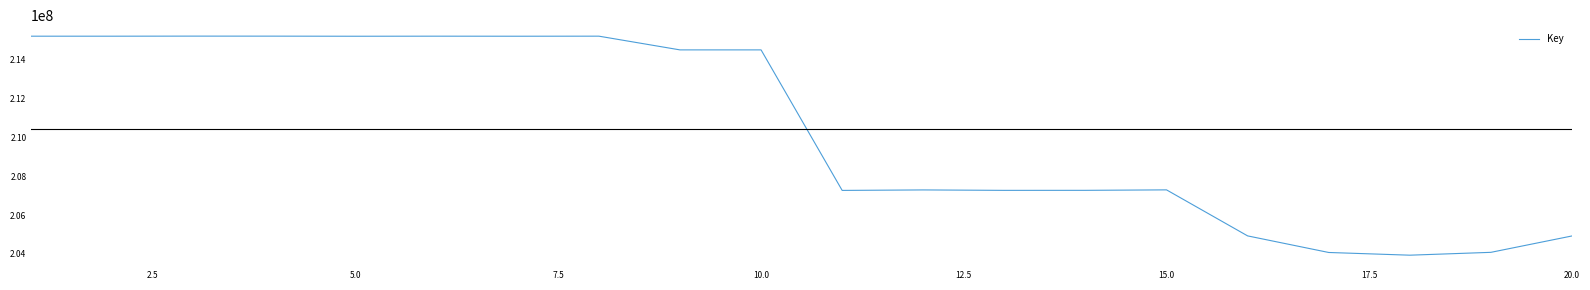

What is the difference between the maximum and minimum values?

11253757